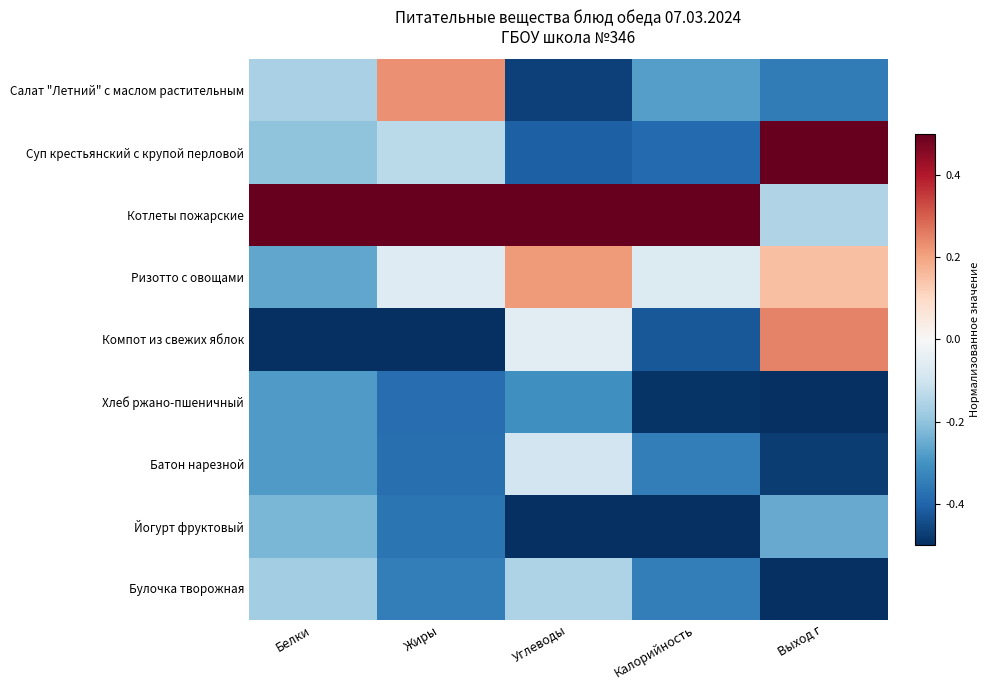

At which category is the sum across all series the highest?

Углеводы